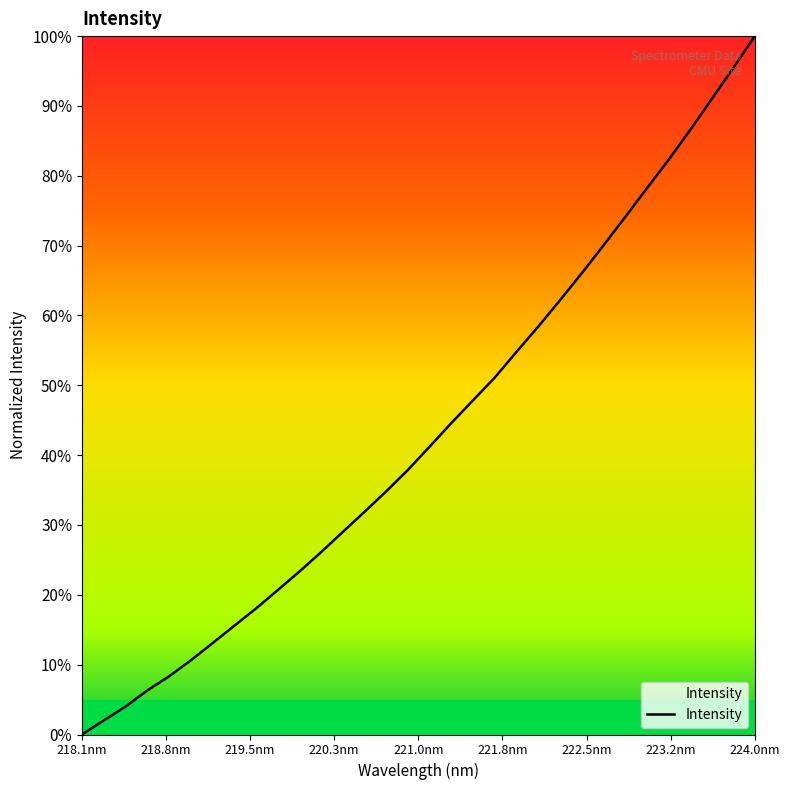

Is this an area chart (filled region under the line)?

Yes